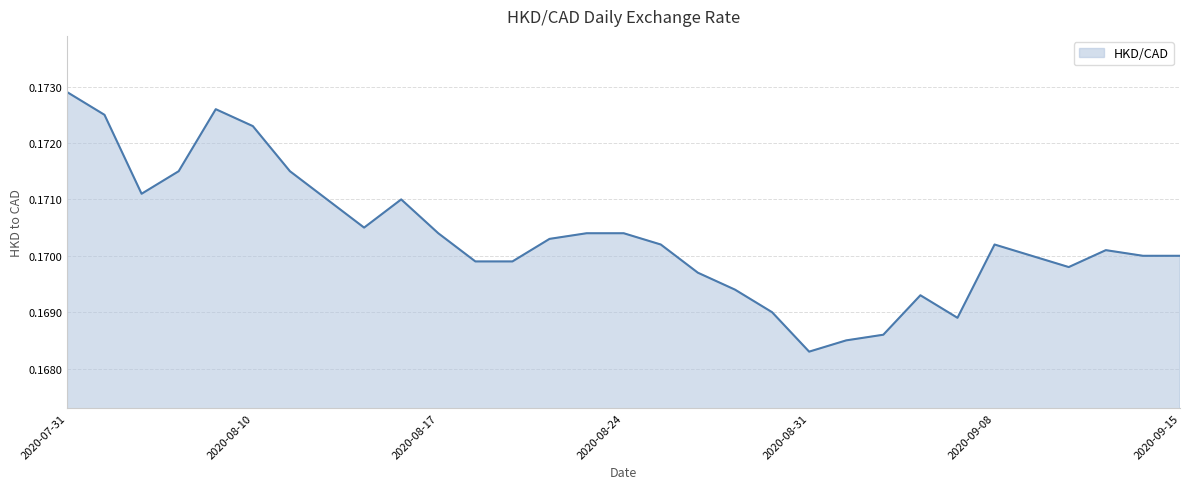

Does the chart have visible grid lines?

Yes